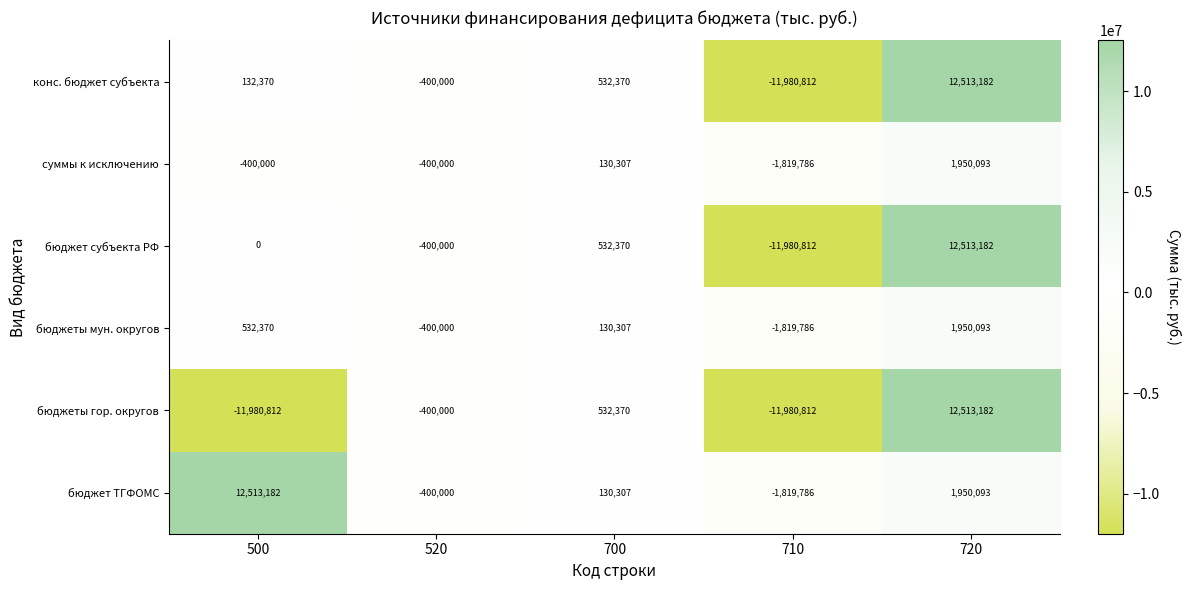

The бюджеты гор. округов series shows -11980812 at 710. True or false?

True